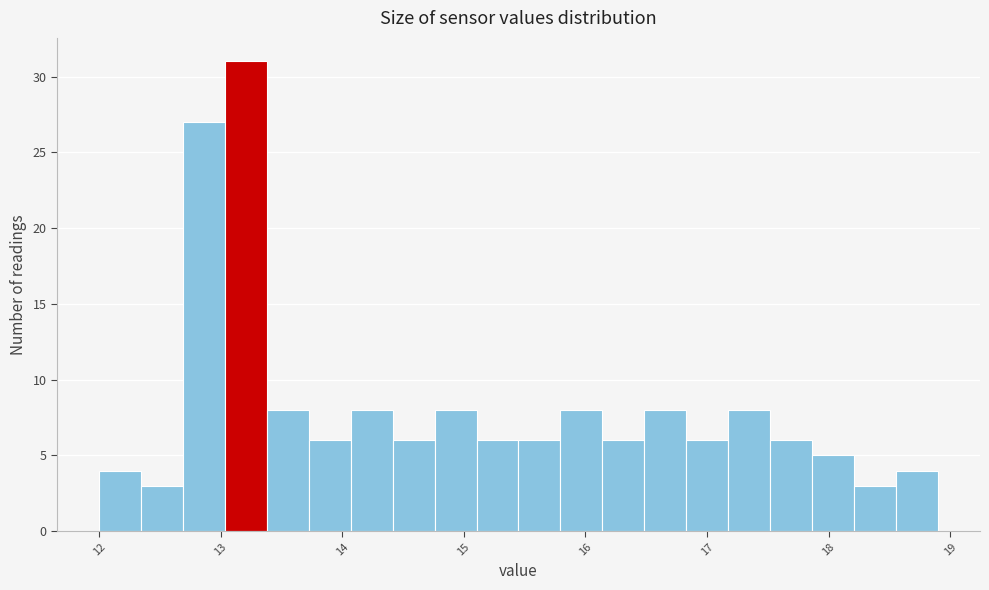

Read against the x-axis, roughly where is the centre of the tallest bar?

13.2